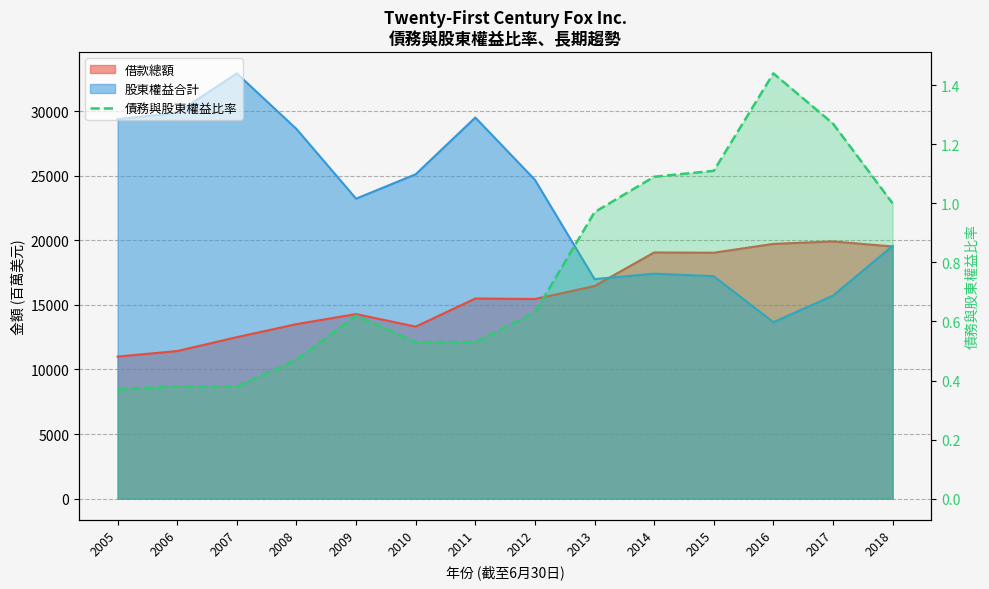

True or false: the data has more than 1 interior local peaks.

True